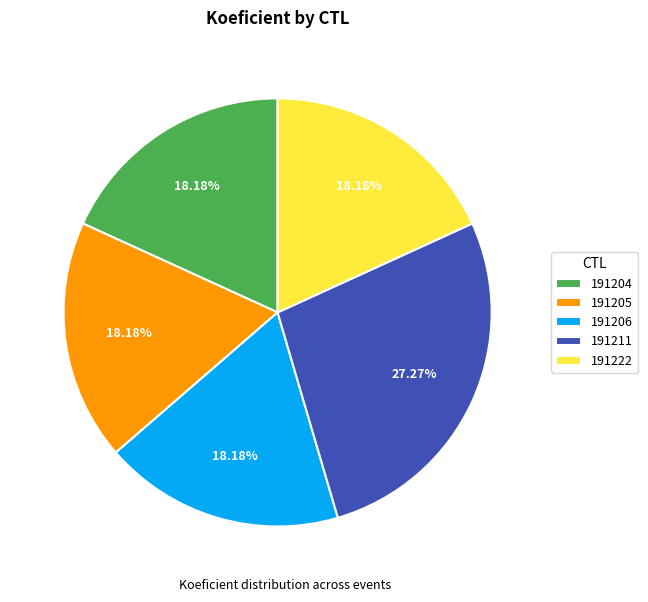

Does any single category account for the majority?

No